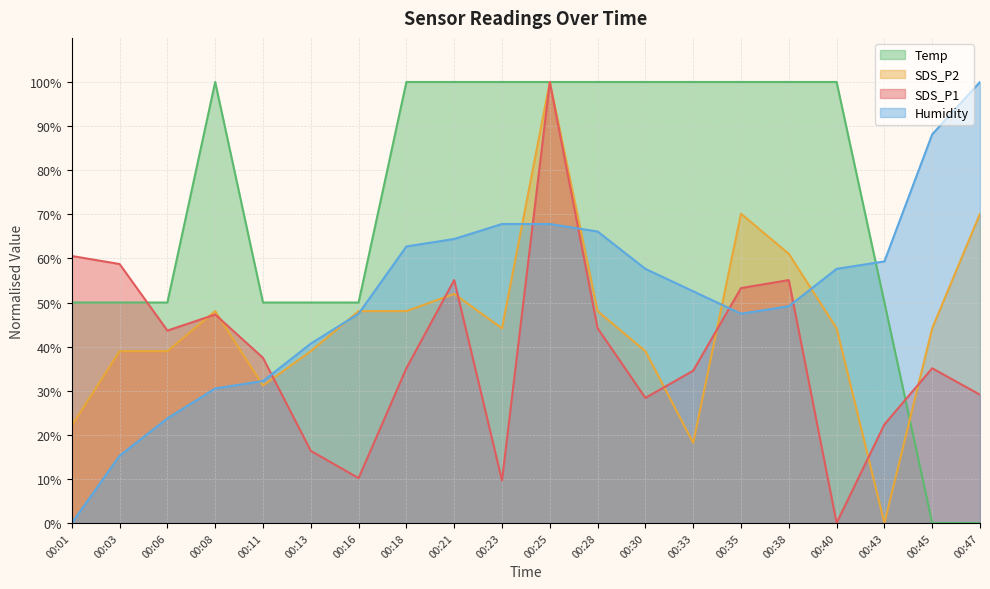

Count the number of data series in this chart.

4